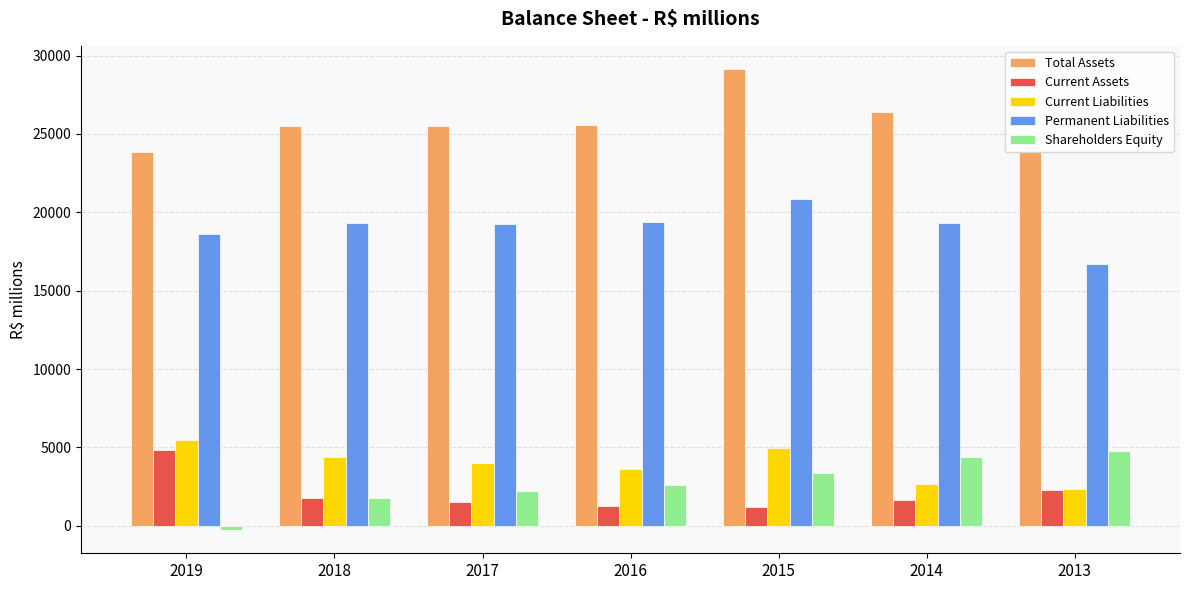

What is the spread (max minus min) of values at 2017?

23995.5